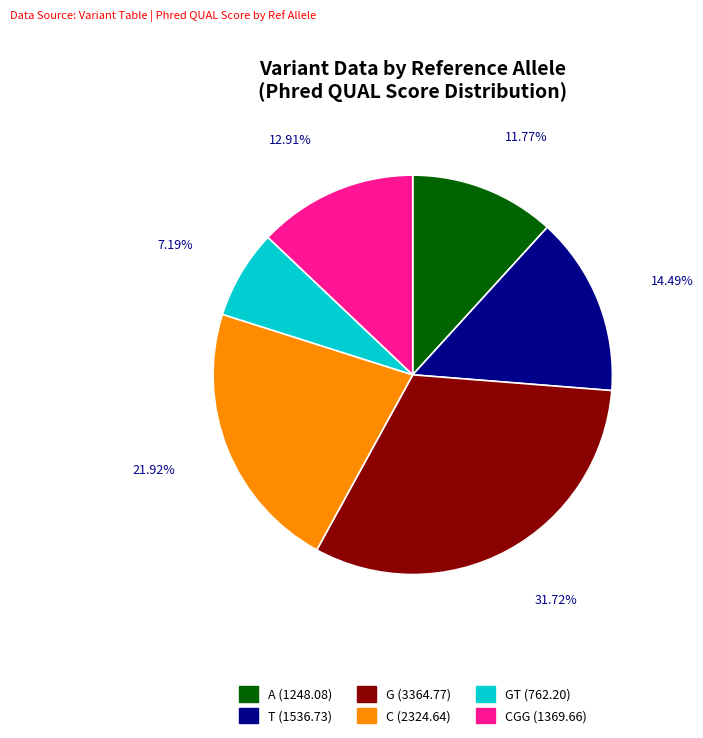

Which slice is the smallest?

GT (762.20)